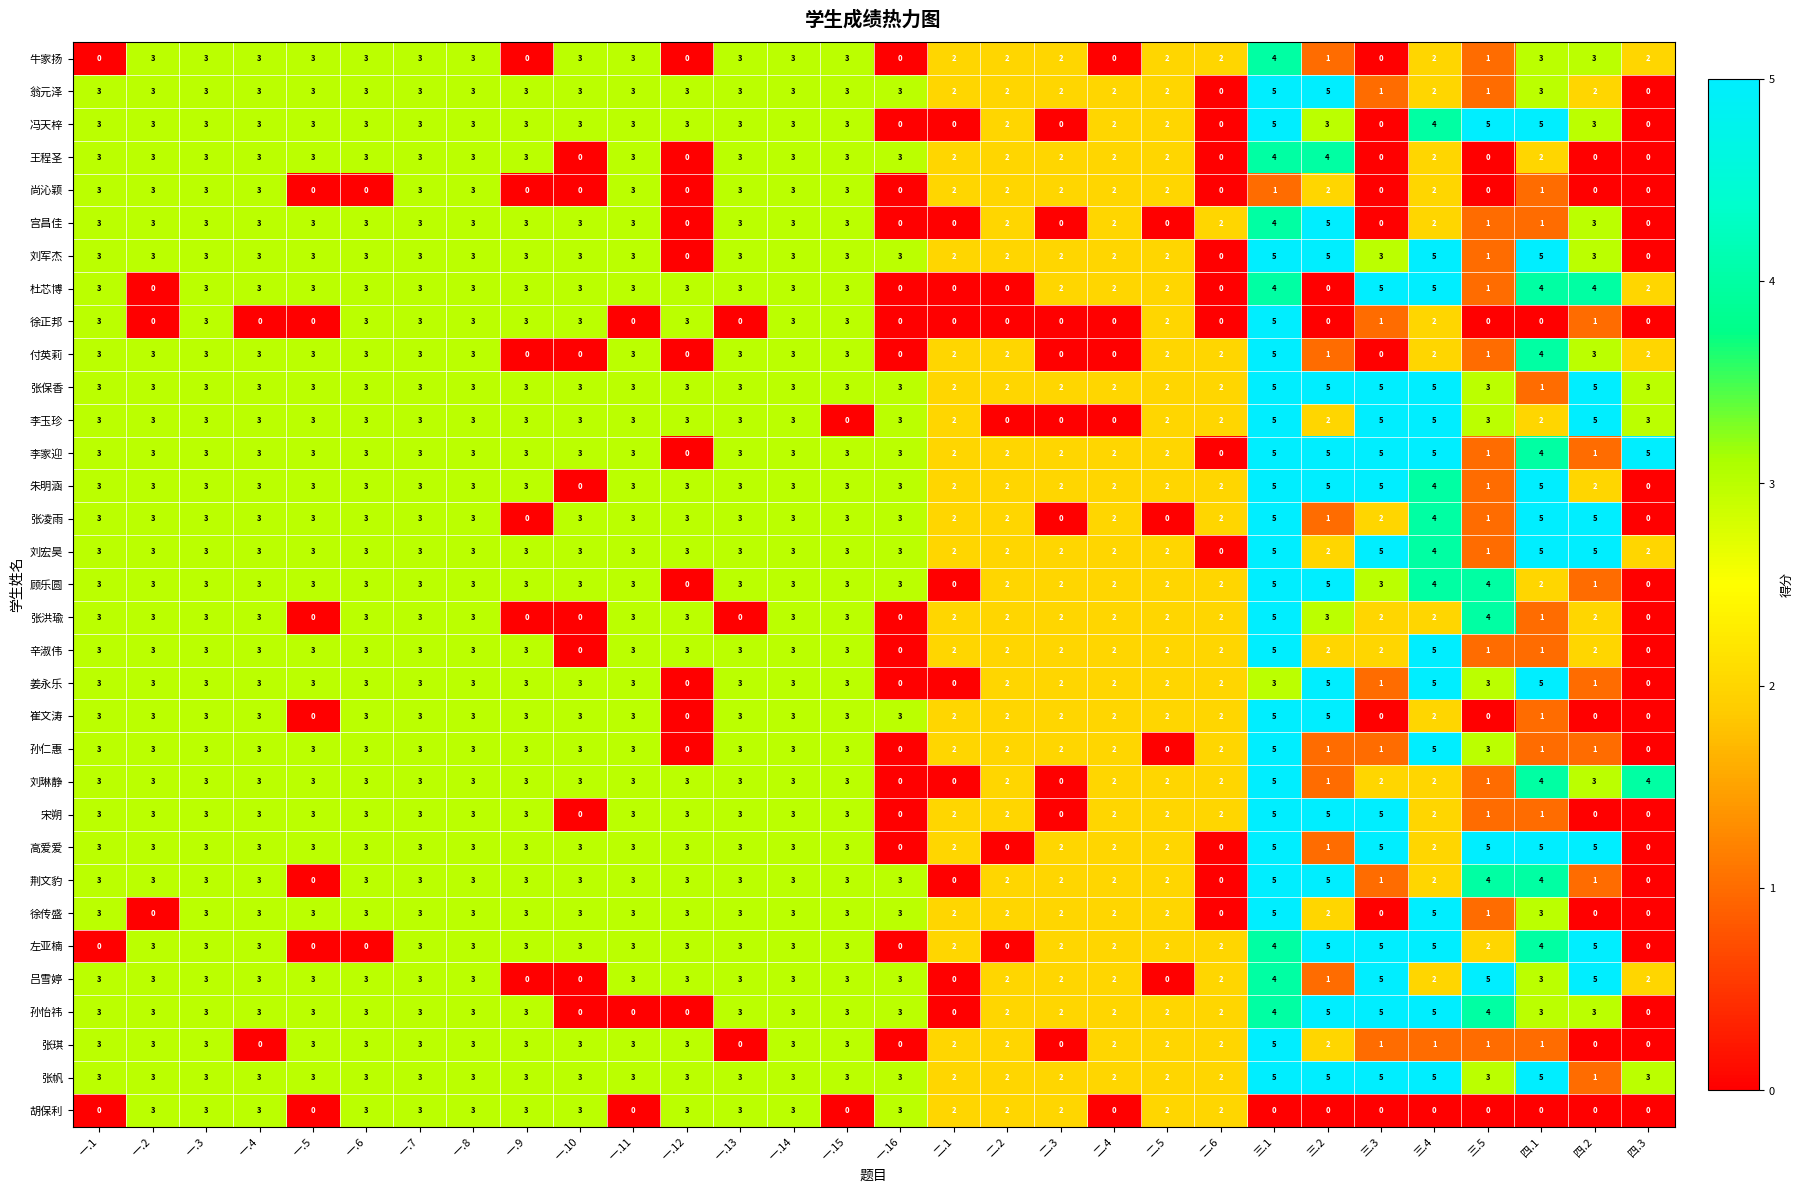

What is the sum of all 崔文涛 values?

67